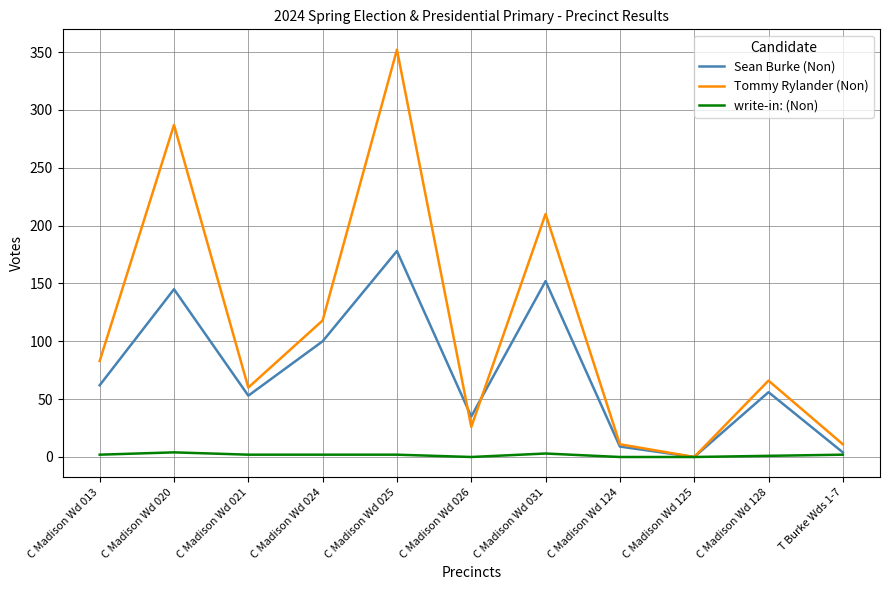

What is the greatest value displayed?

352